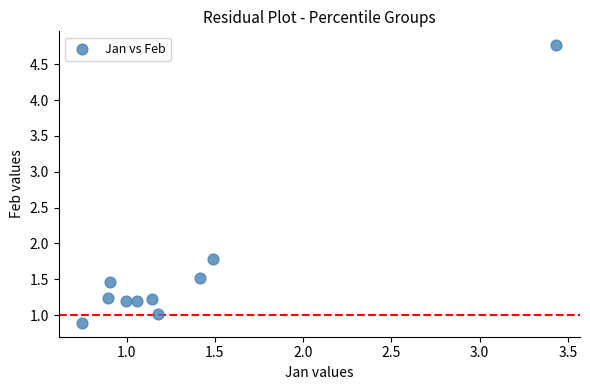

What Y value in the scatter plot is closest to 2?

1.8